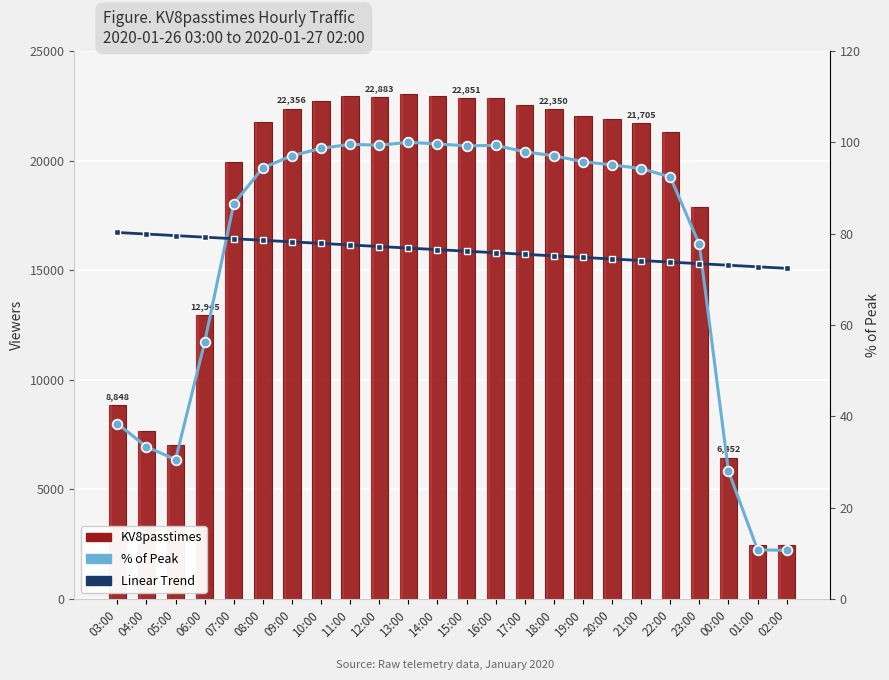

How many data points does each series have?

24